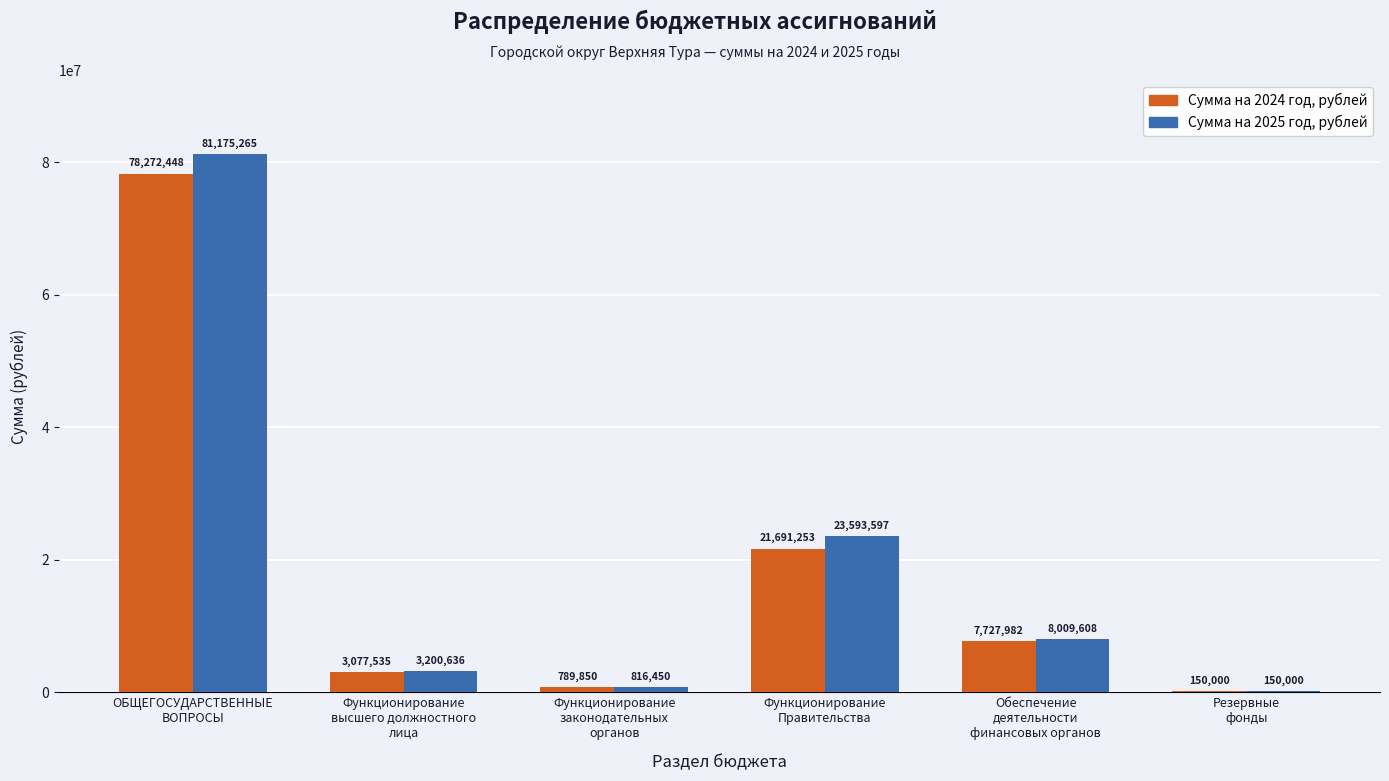

How many categories are shown in the chart?

6